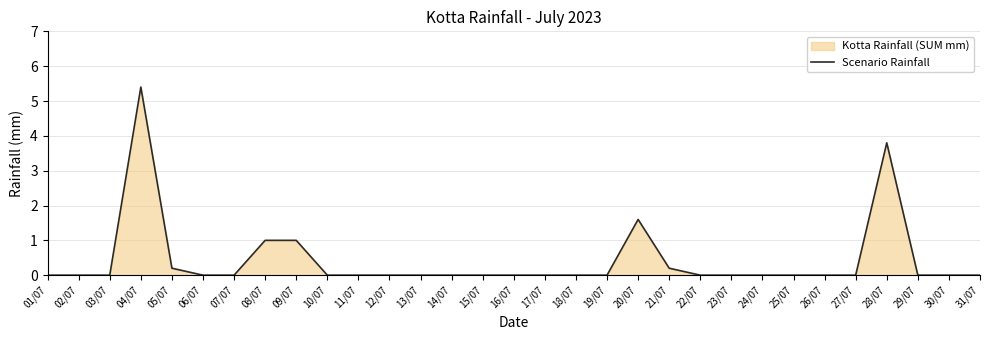

Reading left to right, transcribe all the data shown in this chart.

01/07=0.0	02/07=0.0	03/07=0.0	04/07=5.4	05/07=0.2	06/07=0.0	07/07=0.0	08/07=1.0	09/07=1.0	10/07=0.0	11/07=0.0	12/07=0.0	13/07=0.0	14/07=0.0	15/07=0.0	16/07=0.0	17/07=0.0	18/07=0.0	19/07=0.0	20/07=1.6	21/07=0.2	22/07=0.0	23/07=0.0	24/07=0.0	25/07=0.0	26/07=0.0	27/07=0.0	28/07=3.8	29/07=0.0	30/07=0.0	31/07=0.0